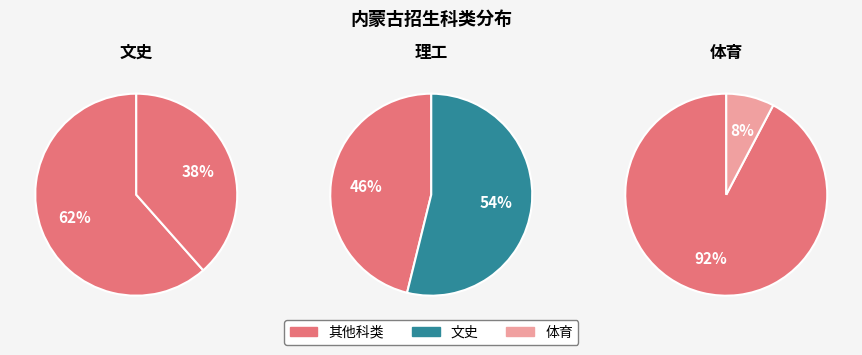

Approximately how many times larger is the value at 文史 compared to 理工?

0.7